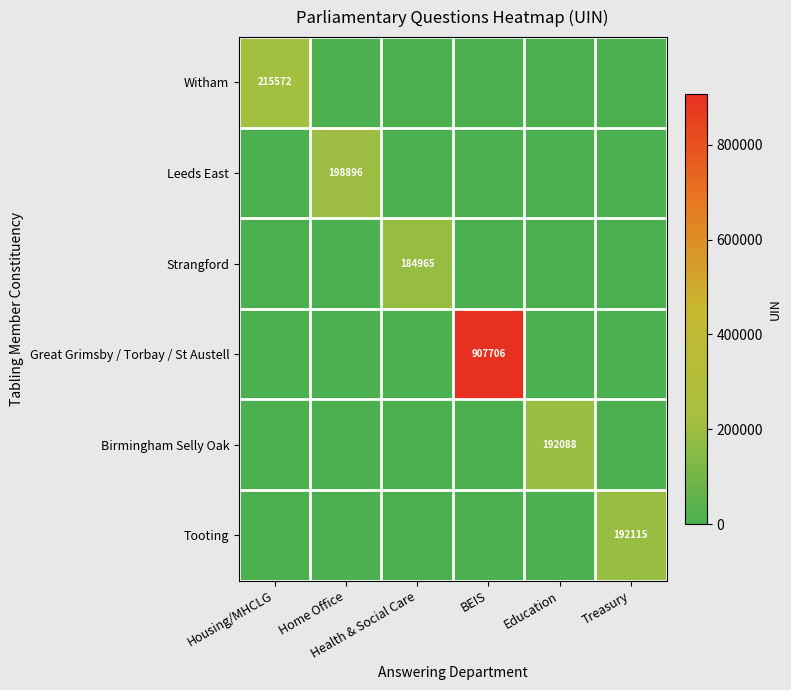

The value of Birmingham Selly Oak at Treasury is 108233. True or false?

False